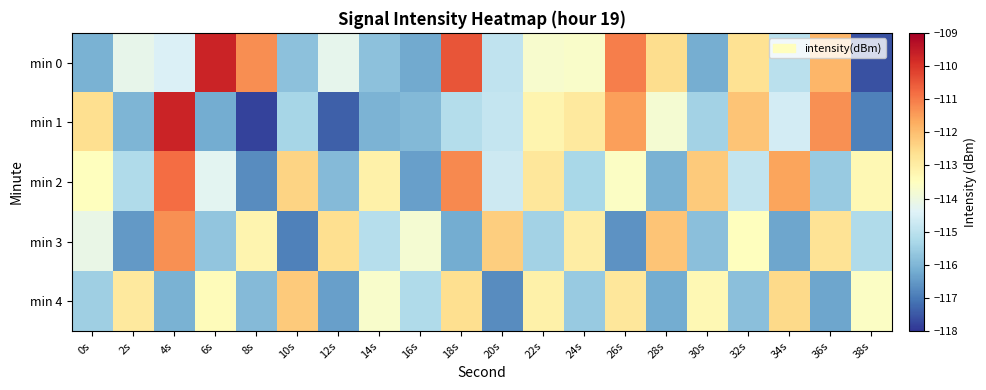

What is the smallest value displayed?

-117.8